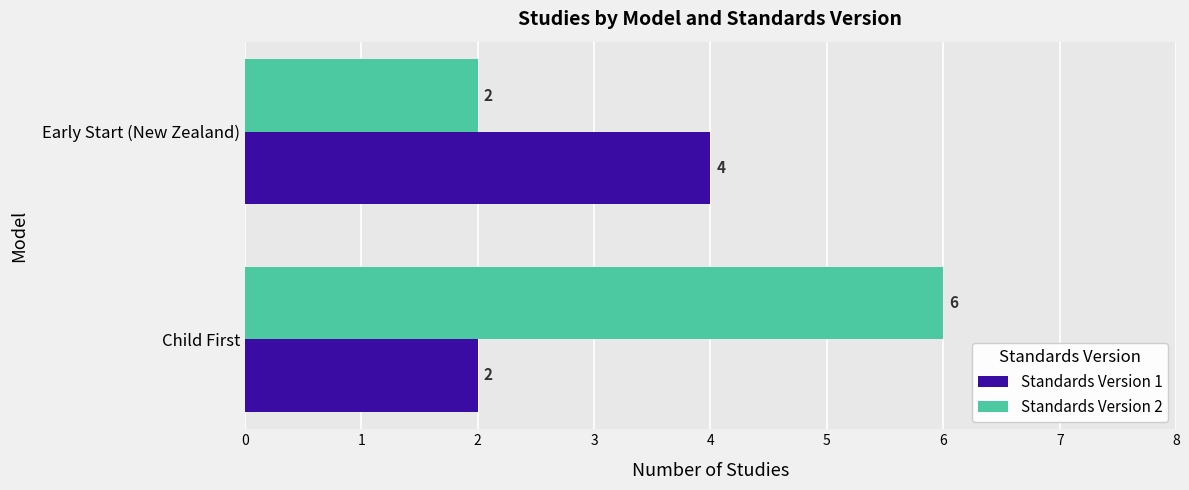

Read the Standards Version 1 value at Early Start (New Zealand).

4